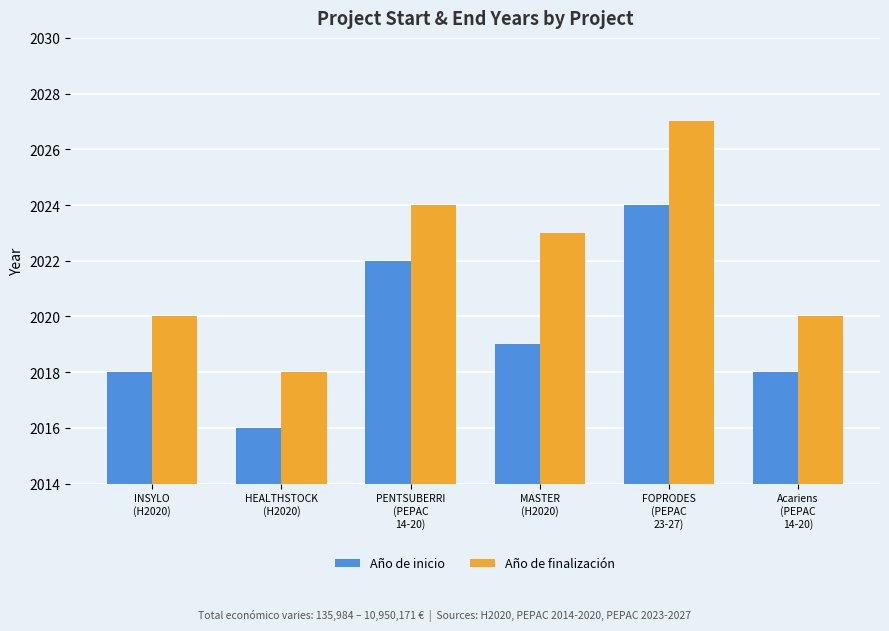

List the series in order of their overall mean, lowest first.

Año de inicio, Año de finalización